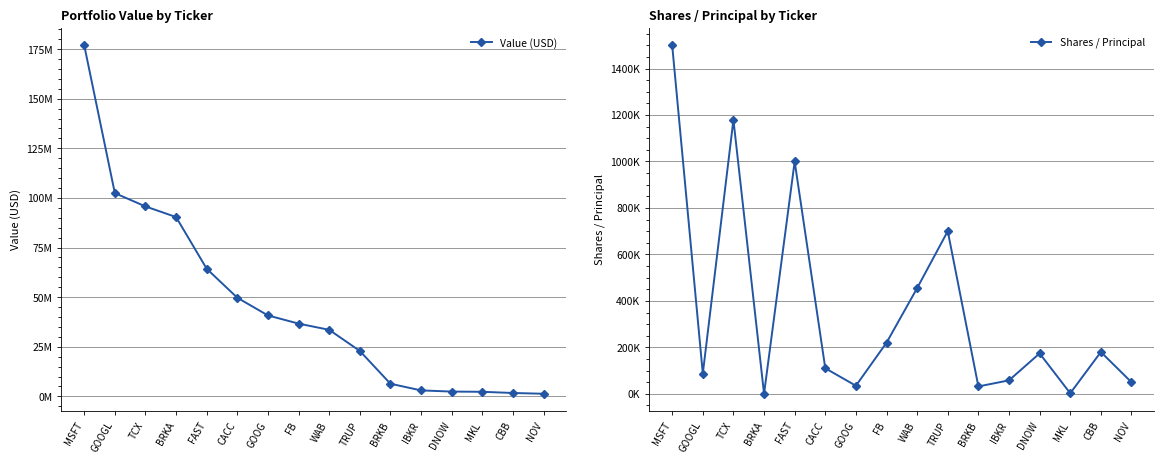

Is the value of Shares / Principal at BRKB greater than the value of Value (USD) at BRKA?

No